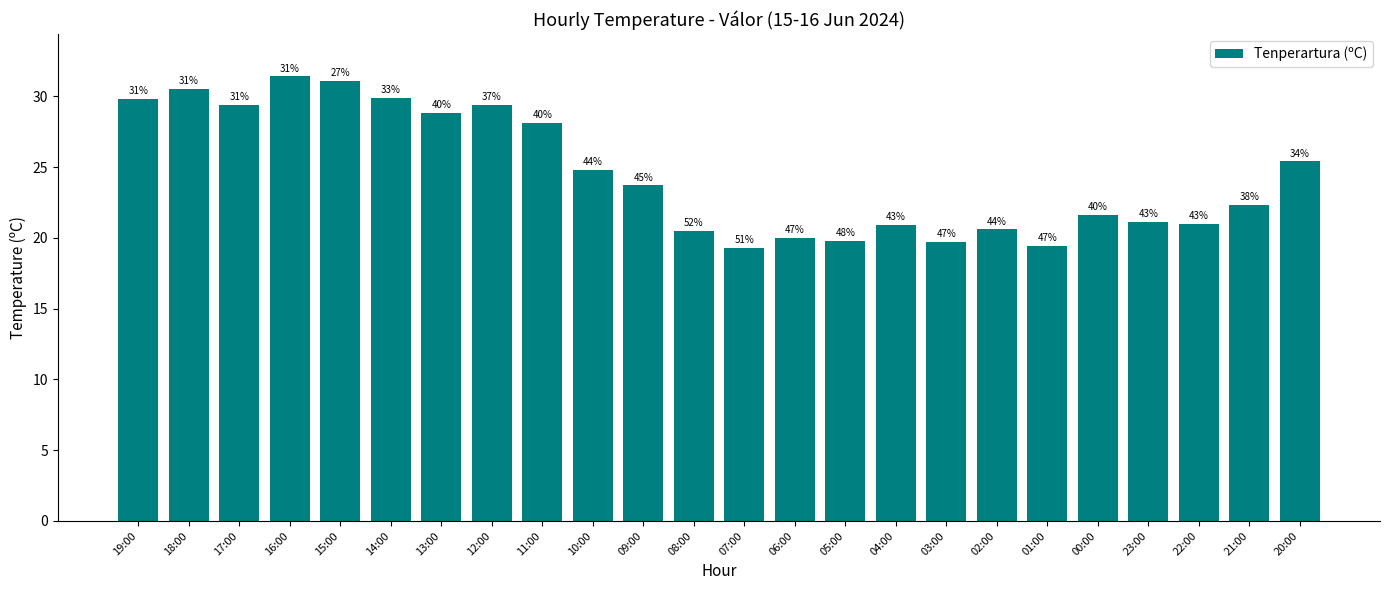

List the labels in order of value, largest first.

16:00, 15:00, 18:00, 14:00, 19:00, 17:00, 12:00, 13:00, 11:00, 20:00, 10:00, 09:00, 21:00, 00:00, 23:00, 22:00, 04:00, 02:00, 08:00, 06:00, 05:00, 03:00, 01:00, 07:00